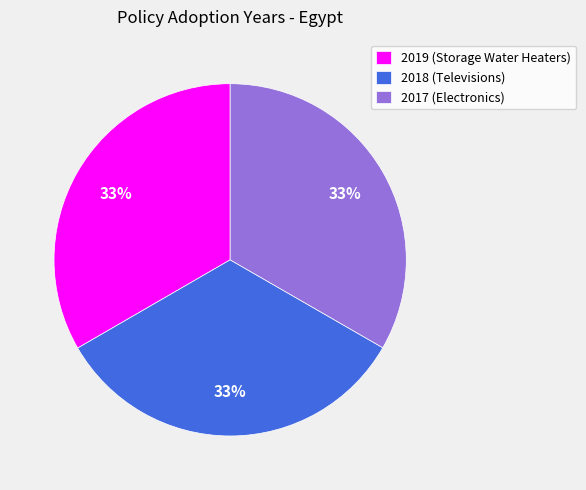

Is there any slice that represents more than half of the pie?

No